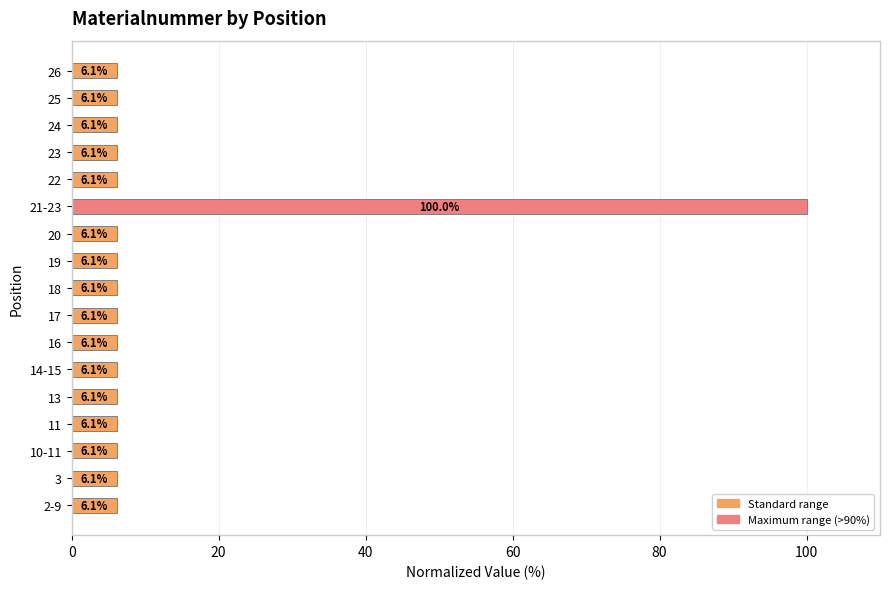

What is the maximum value shown in the chart?

100.0